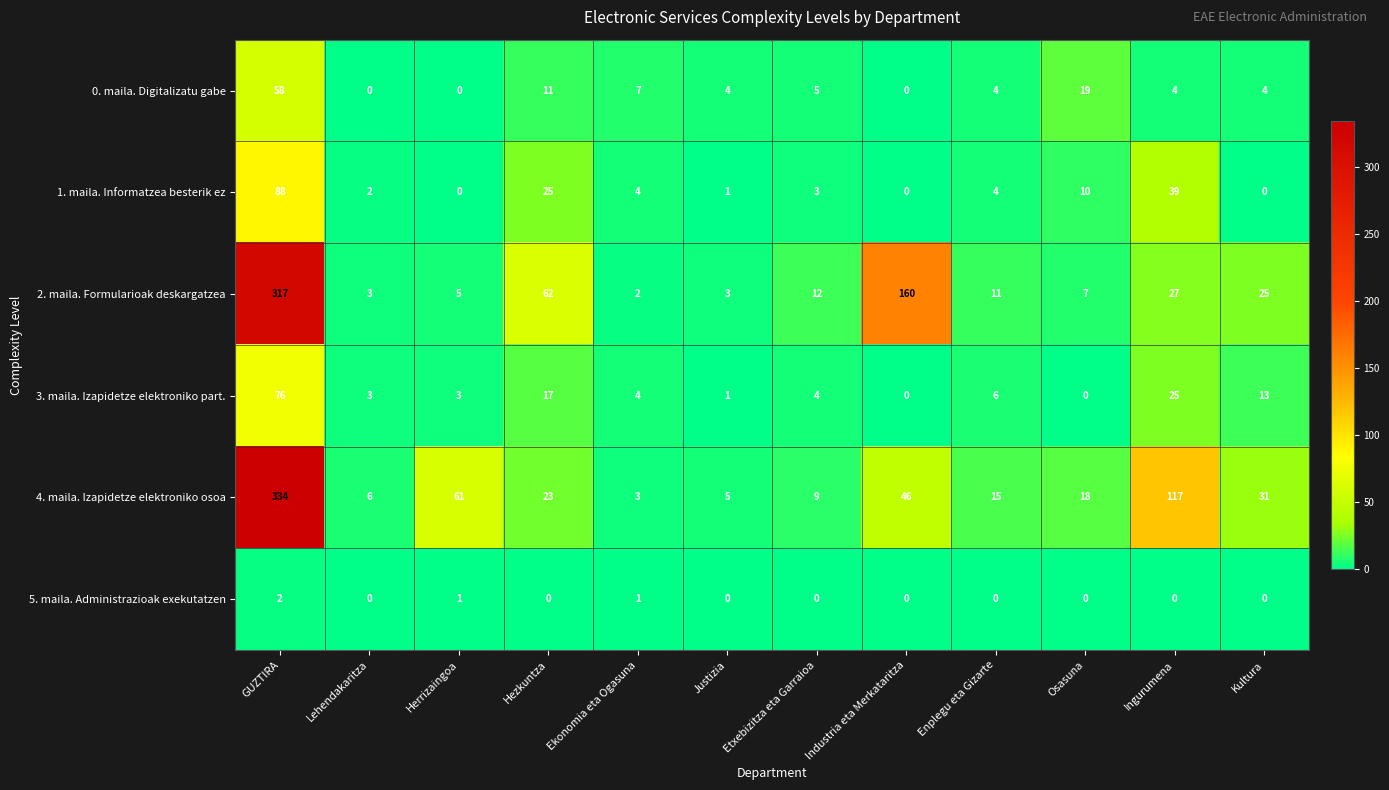

How many data points does each series have?

12